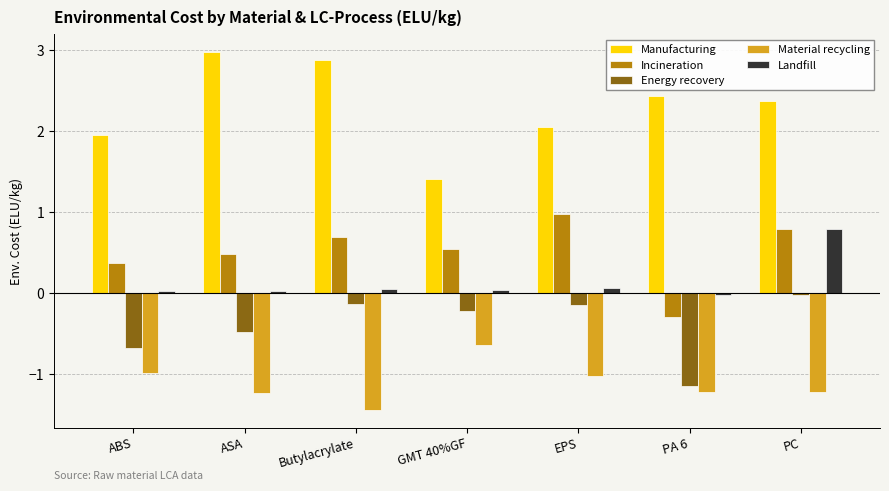

At which category does the chart reach its peak across all series?

ASA